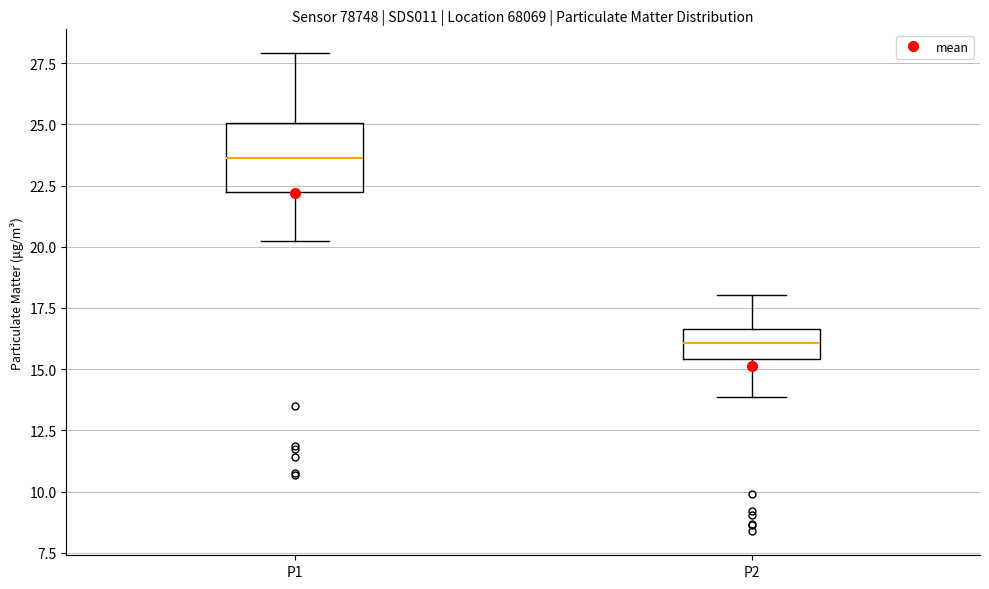

Reading left to right, transcribe this box plot: for each box, give where its median line is, the range the box spans, and where its two whiskers end, as read against the y-axis. The values are not printed on the chart, so give them approximately, as read against the axis.

P1: median 23.5, box 22.5 to 25.0, whiskers 20.0 to 28.0
P2: median 16.0, box 15.5 to 16.5, whiskers 14.0 to 18.0